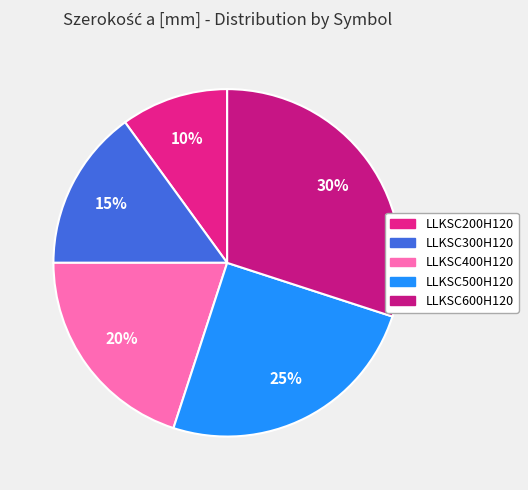

Is LLKSC500H120 the majority of the pie?

No